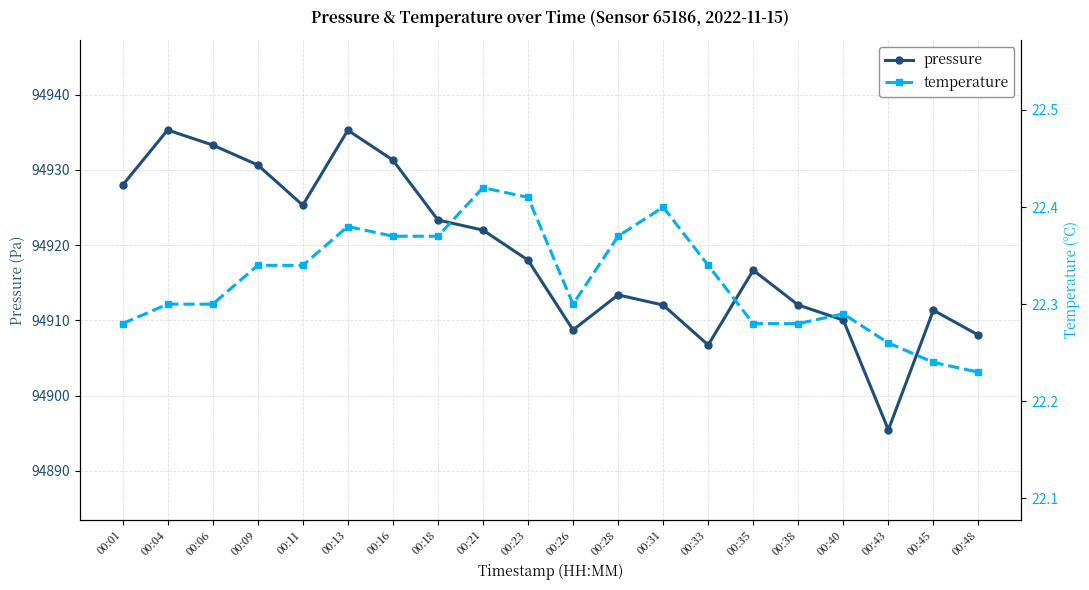

What is the value of the temperature point at the 6th from the left?

22.4